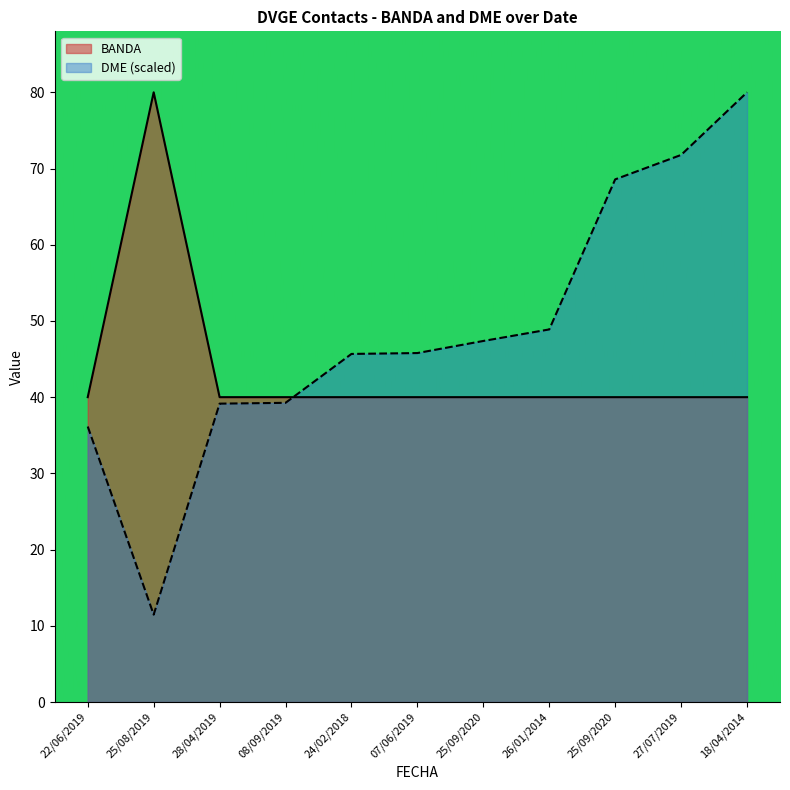

What is the minimum value for DME?

11.5